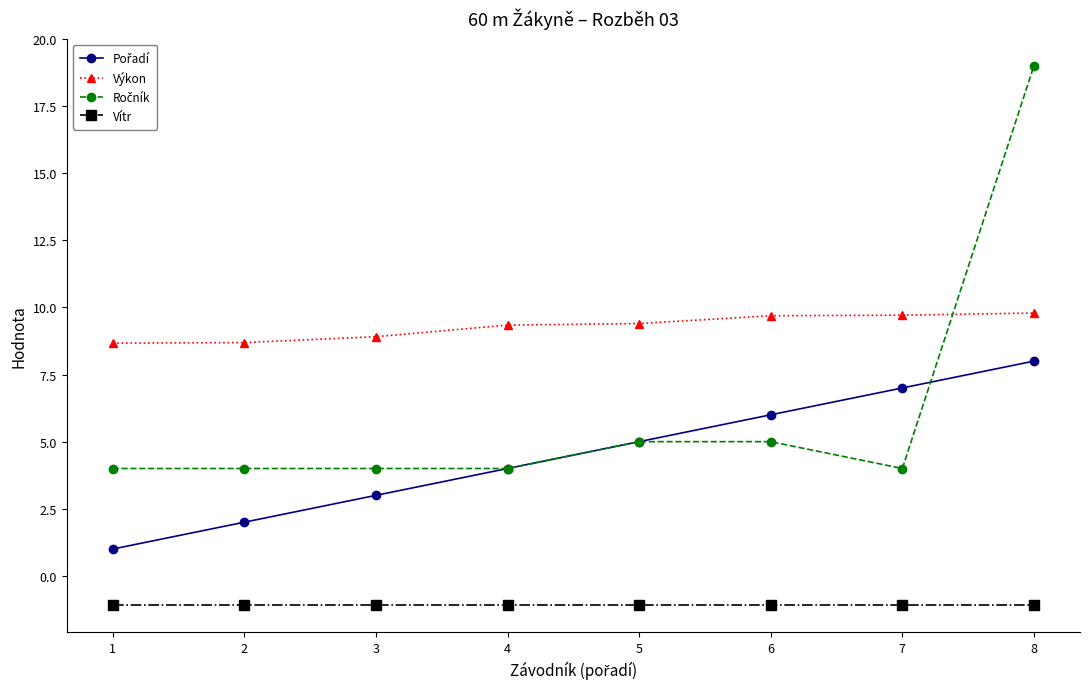

How many values in the Výkon series exceed 9?

5